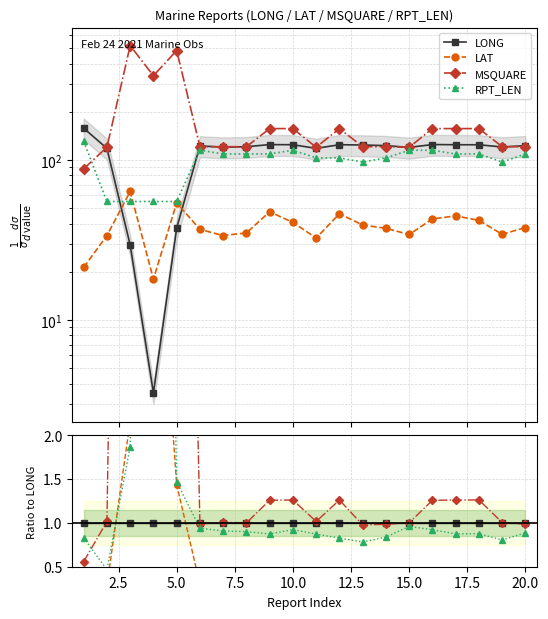

Which series ends up on top after the final intersection of LONG and LAT?

LONG